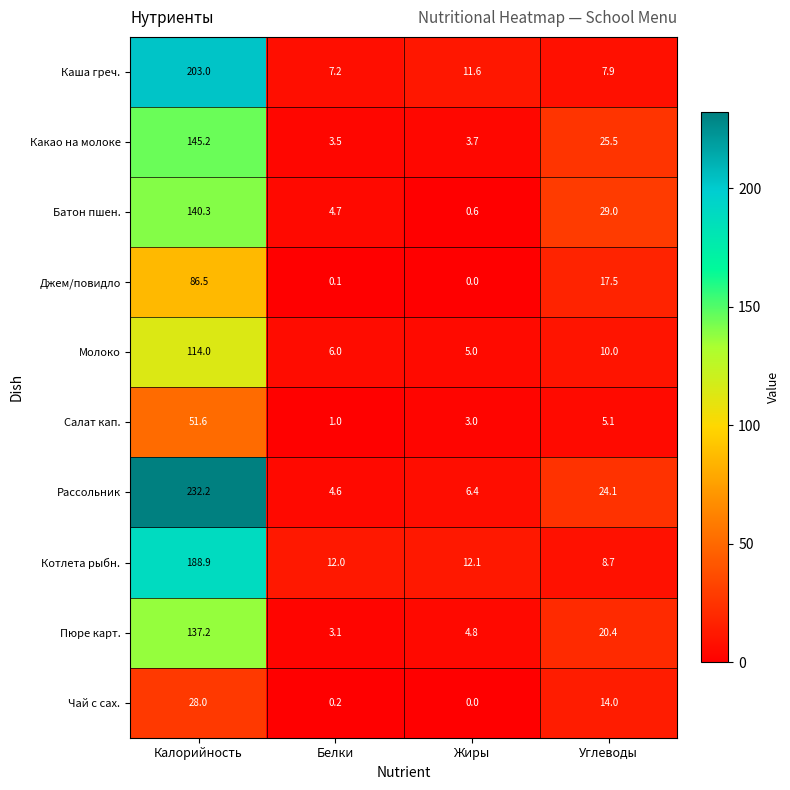

What is the highest value of the Молоко series?

114.0